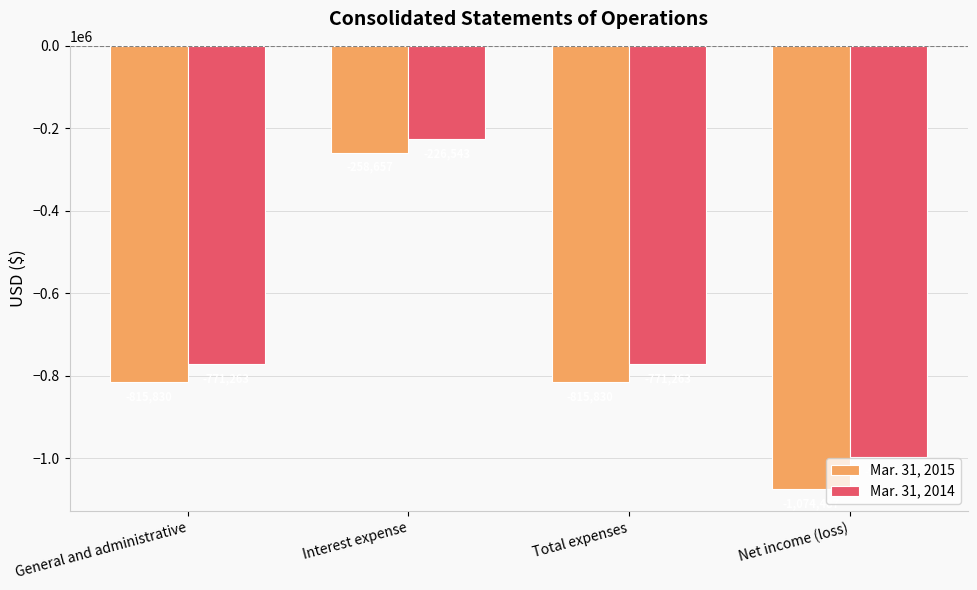

What is the maximum value shown in the chart?

-226543